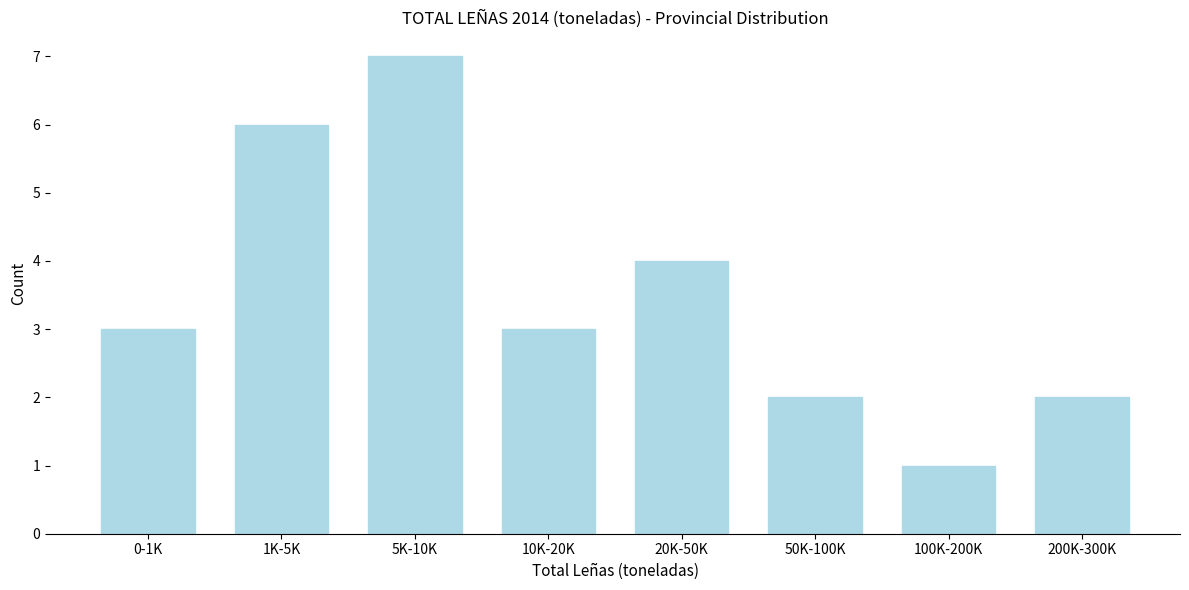

Reading left to right, extract all data points from this chart.

3	6	7	3	4	2	1	2